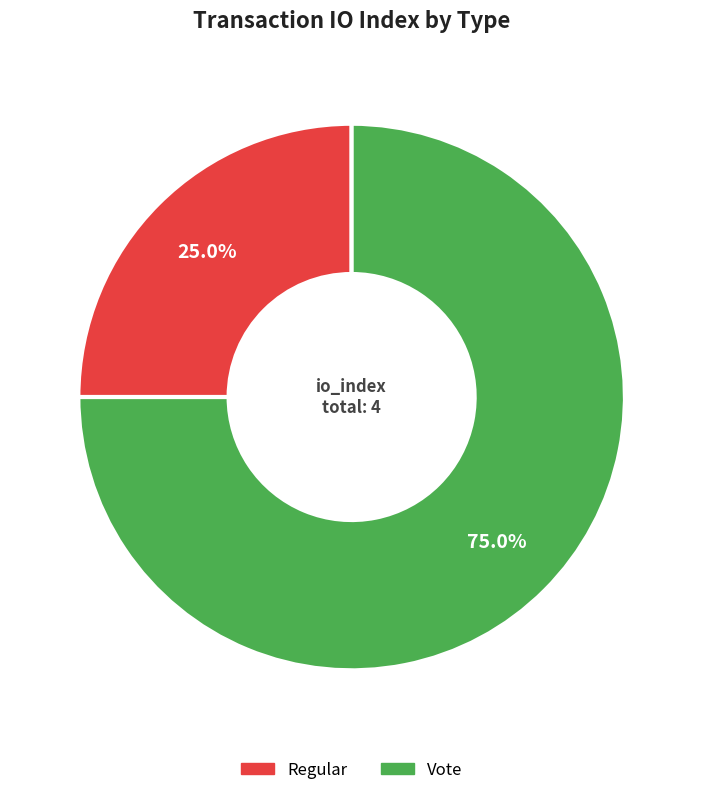

Combined, what portion of the pie is Vote and Regular?

100.0%